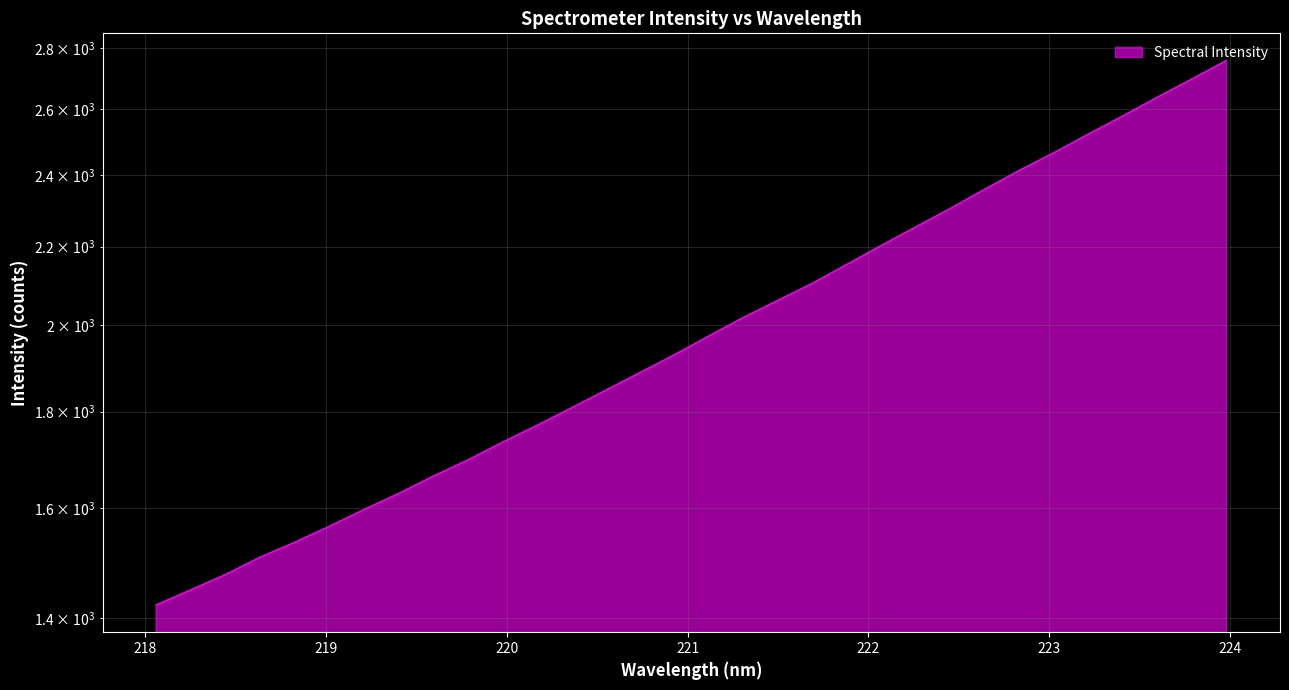

At which label is the value closest to 2090?

221.6902